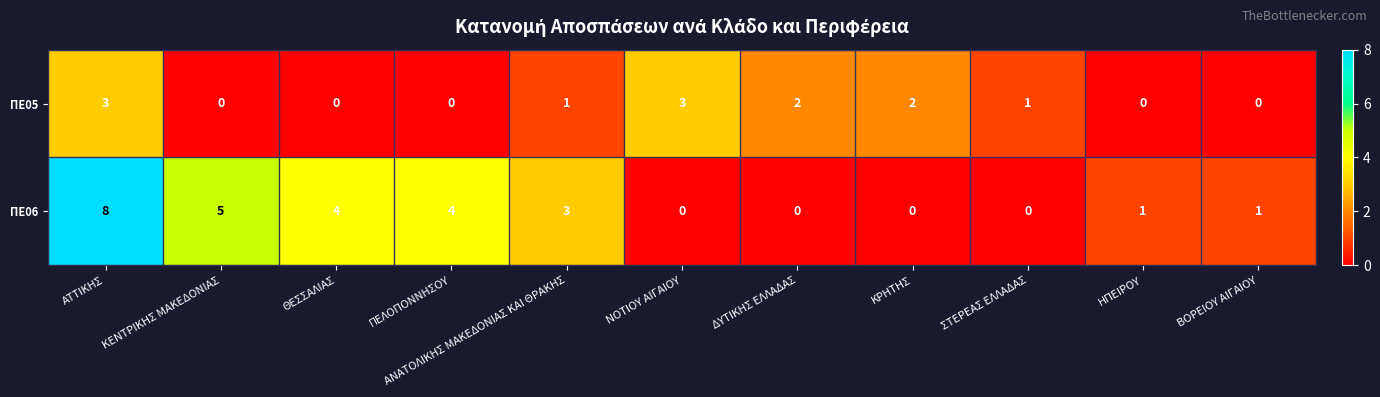

Count the number of categories in the chart.

11